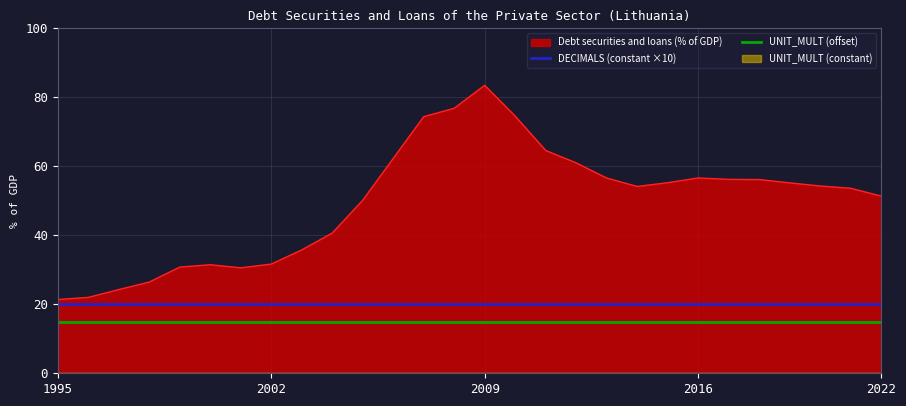

What is the maximum value for Debt securities and loans (% of GDP)?

83.5